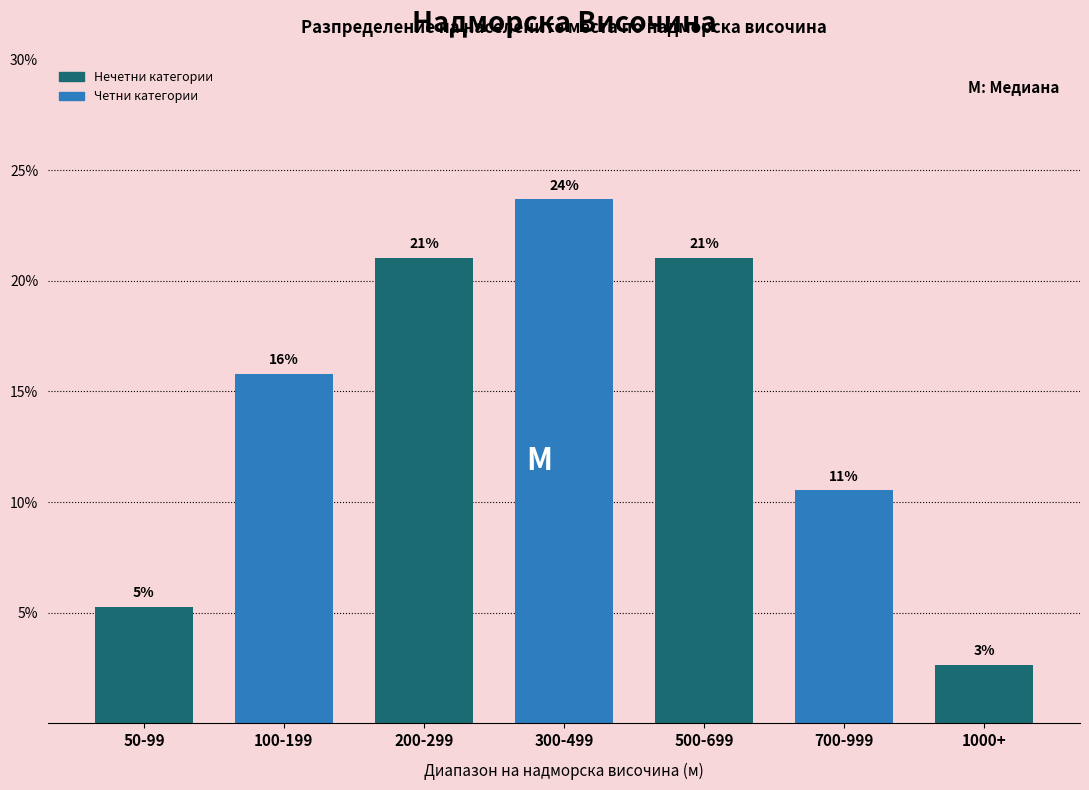

Does the chart contain any negative values?

No